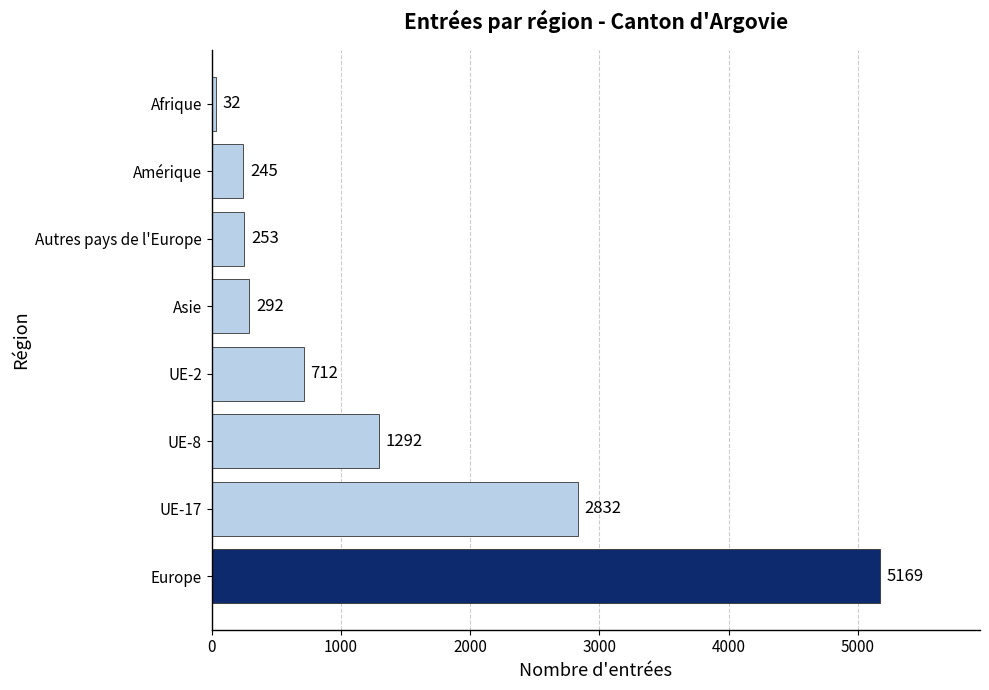

What is the change in value from Europe to Autres pays de l'Europe?

-4916